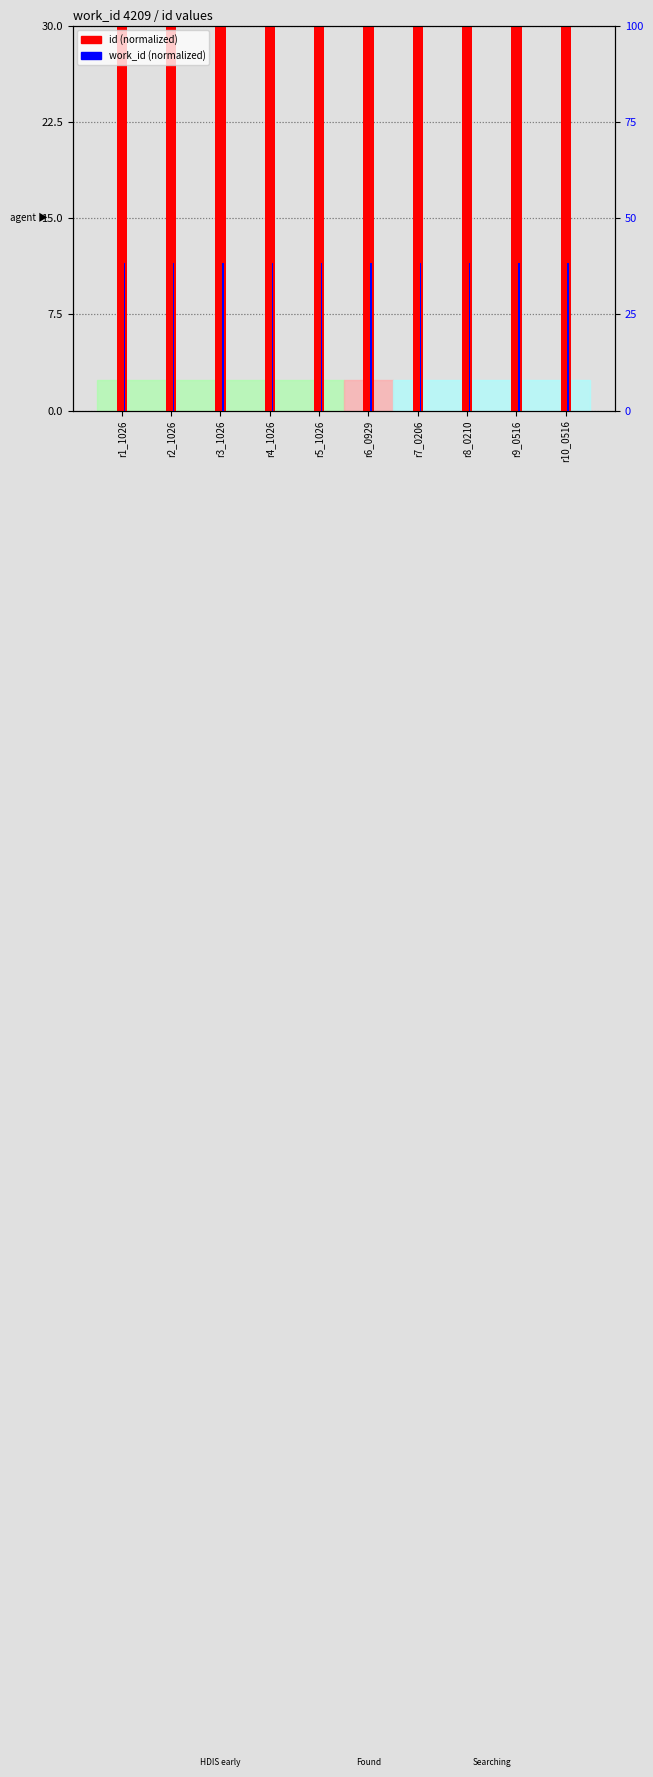

Does the chart contain stacked bars?

No